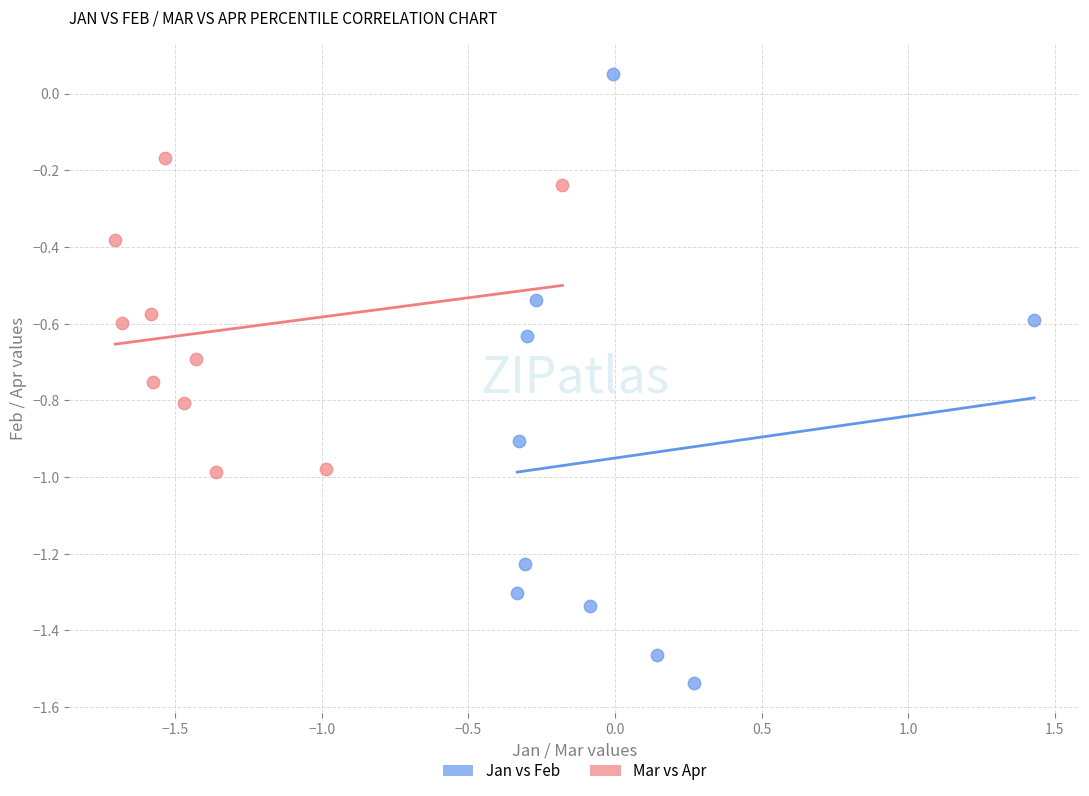

Which series reaches the minimum Y coordinate?

Jan vs Feb